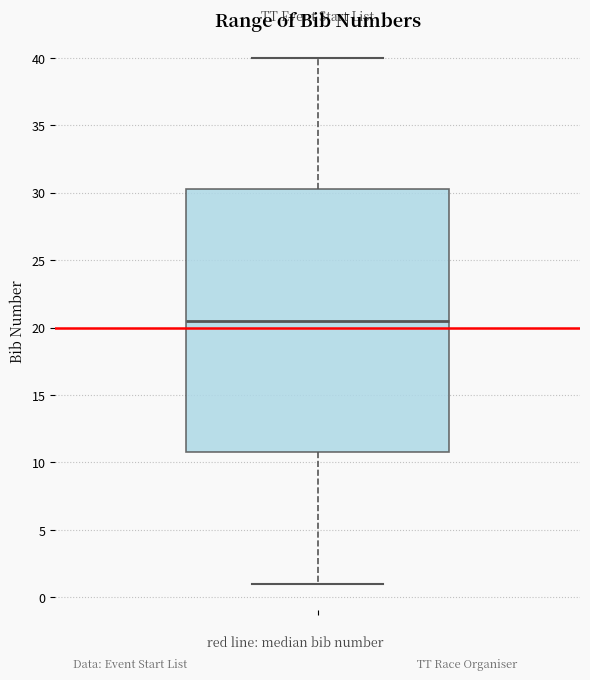

Transcribe this box plot: give where the median line is, the range the box spans, and where the two whiskers end, as read against the y-axis. The values are not printed on the chart, so give them approximately, as read against the axis.

median 20.5, box 11.0 to 30.5, whiskers 1.0 to 40.0